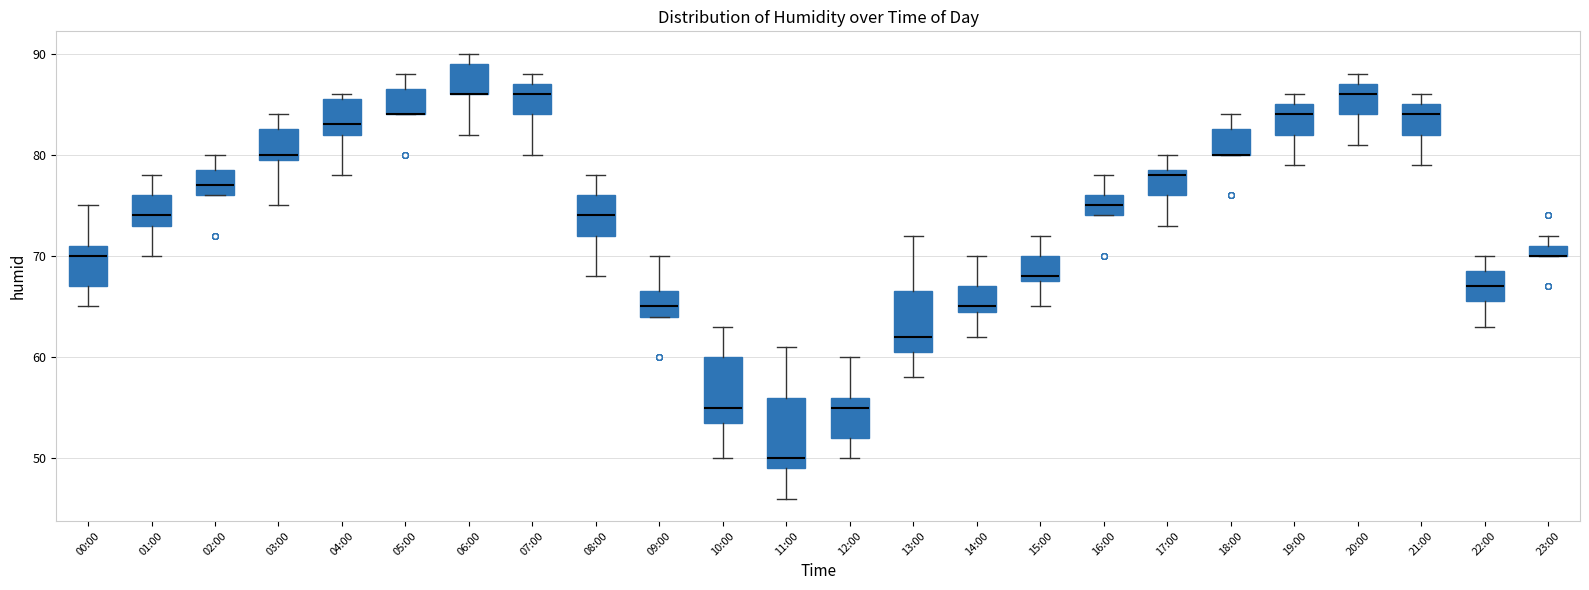

Where is the lower edge of the box for 18:00 on the y-axis? The values are not printed on the chart, so give them approximately, as read against the axis.

80